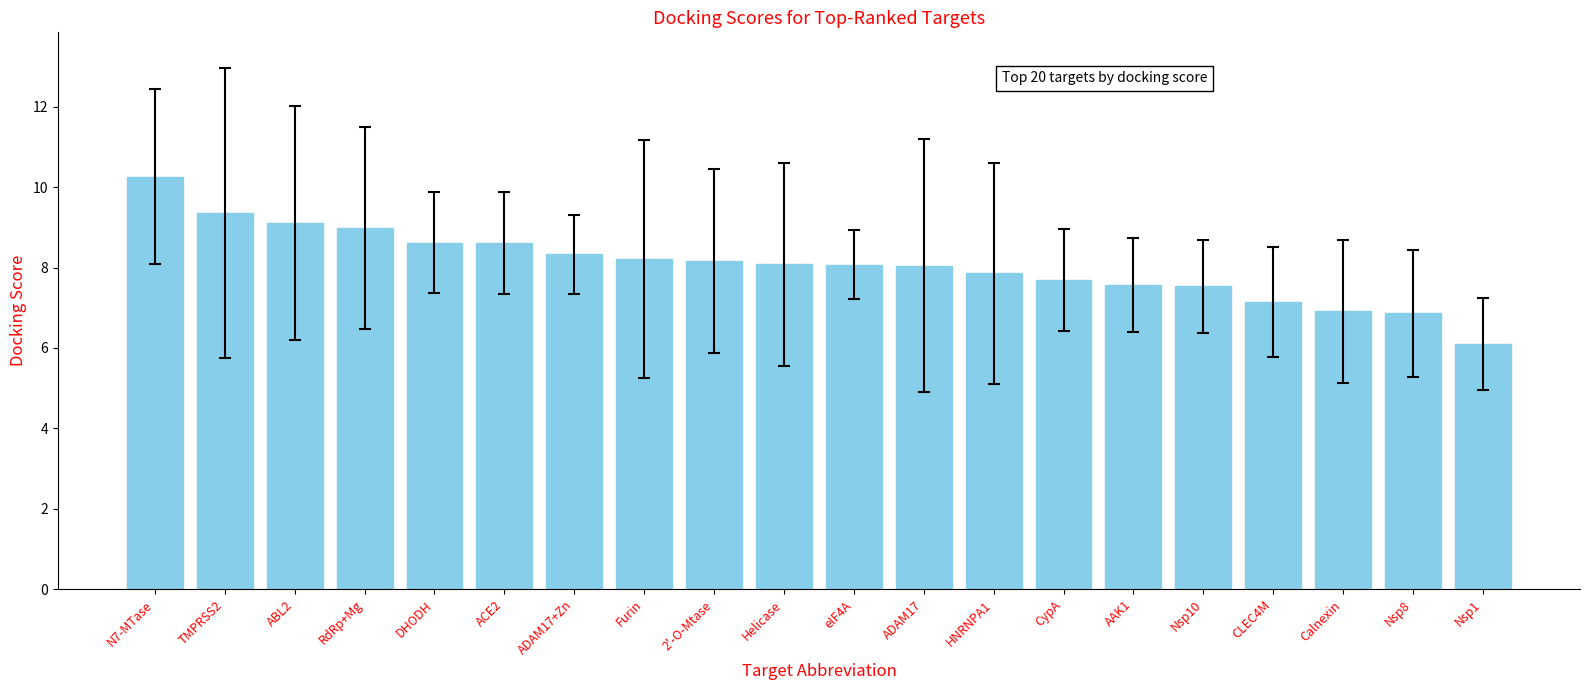

Are the bars horizontal?

No